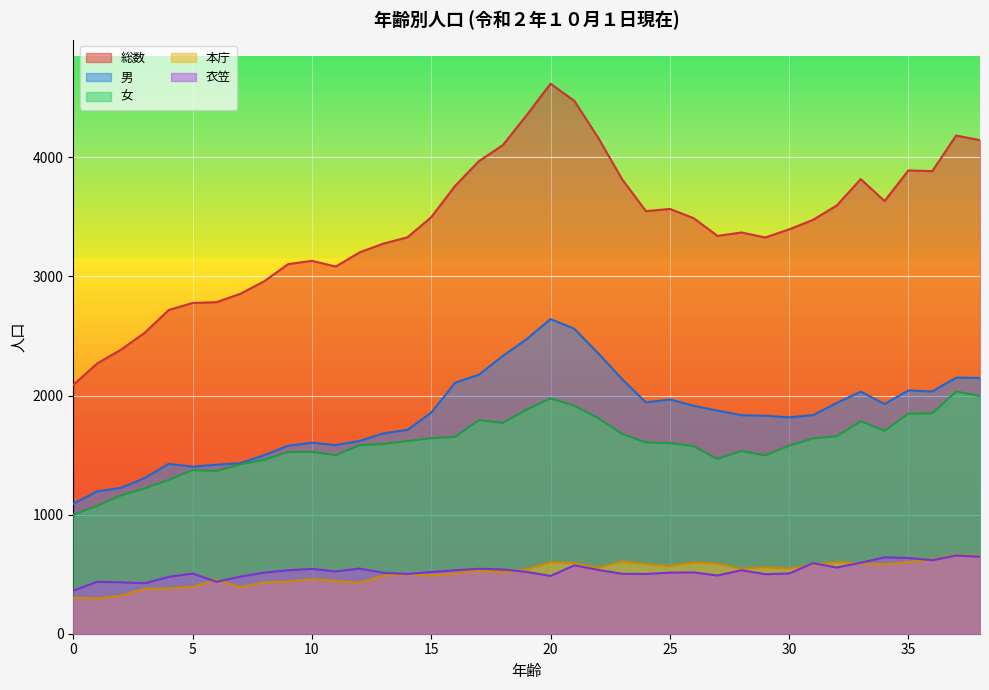

What is the difference between the 衣笠 values at 17 and 12?

2